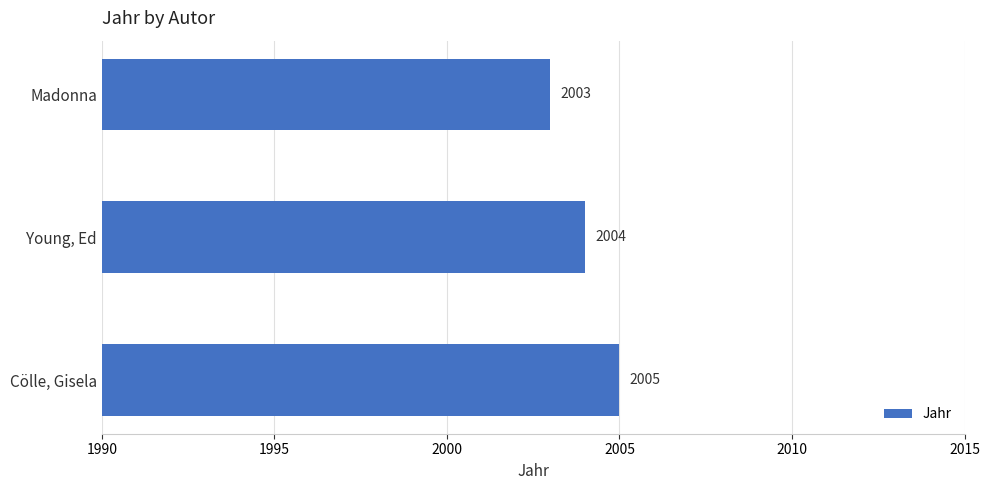

At which label is the value closest to 2004?

Young, Ed